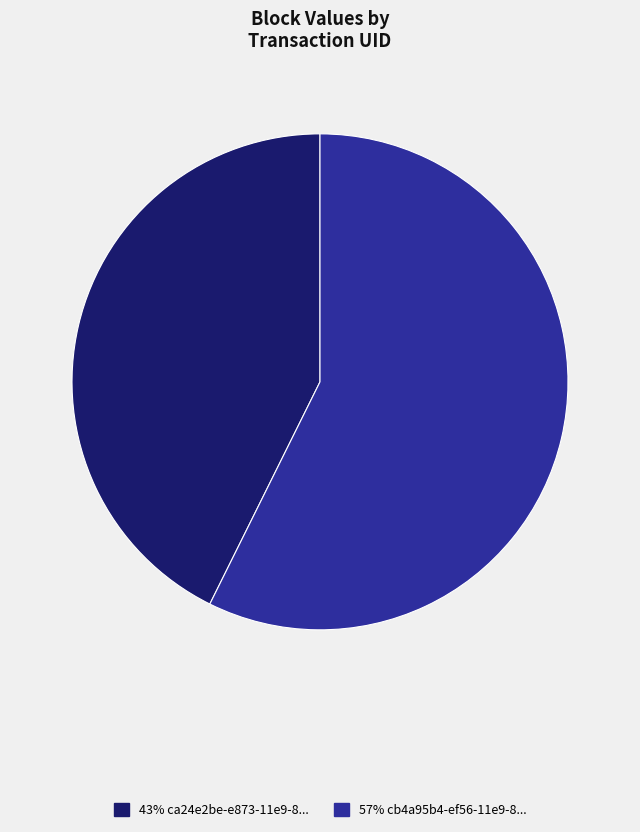

The 43% ca24e2be-e873-11e9-8... slice represents 28% of the pie. True or false?

False